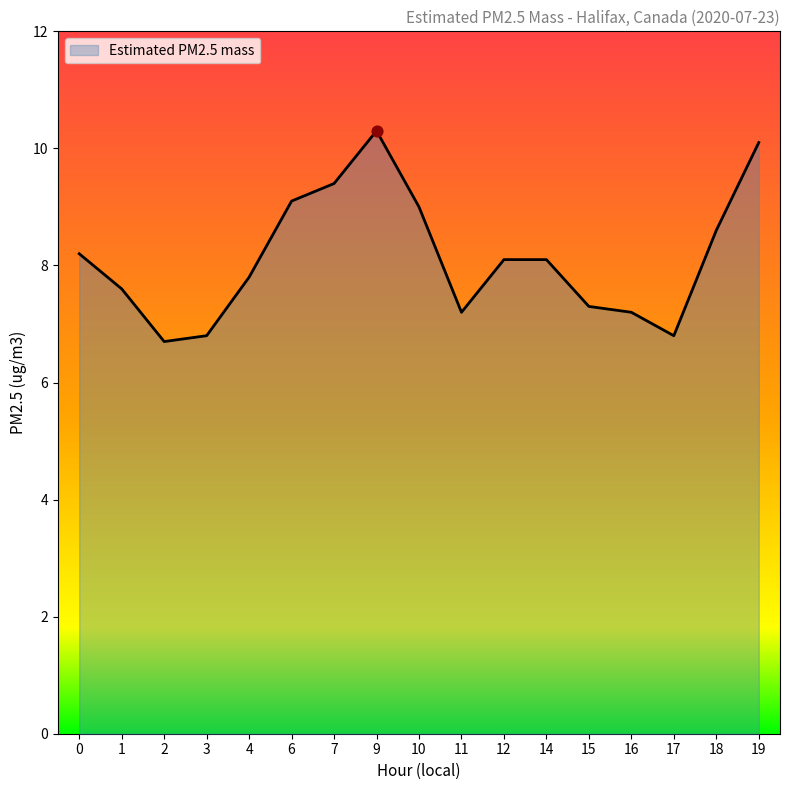

What is the change in value from 4 to 7?

+1.6